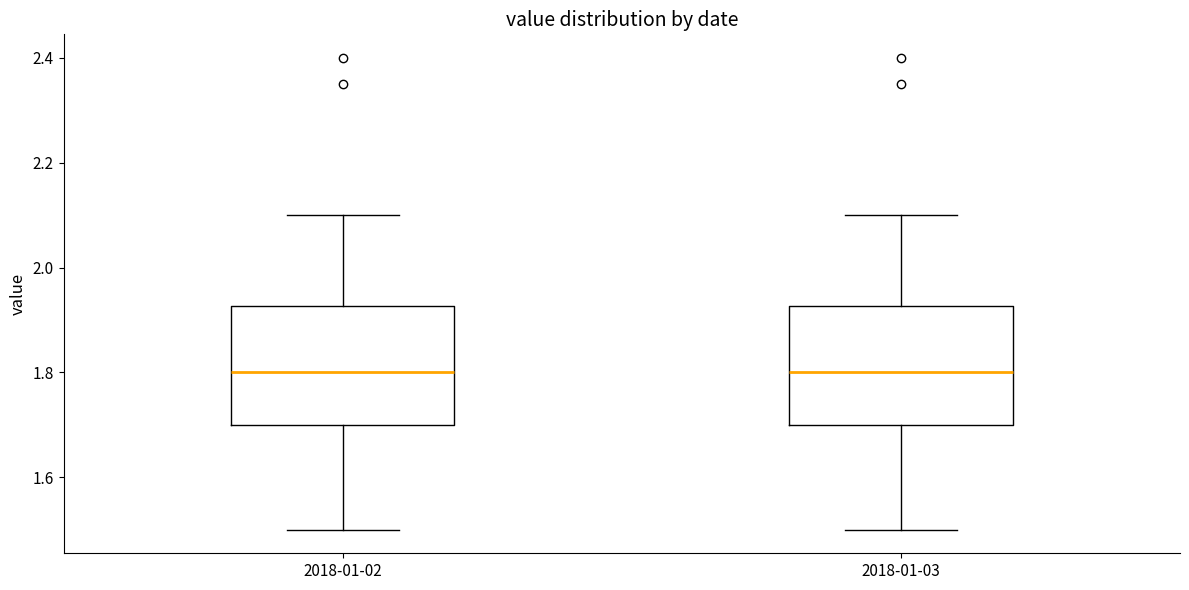

Reading left to right, transcribe this box plot: for each box, give where its median line is, the range the box spans, and where its two whiskers end, as read against the y-axis. The values are not printed on the chart, so give them approximately, as read against the axis.

2018-01-02: median 1.80, box 1.70 to 1.92, whiskers 1.50 to 2.10
2018-01-03: median 1.80, box 1.70 to 1.92, whiskers 1.50 to 2.10